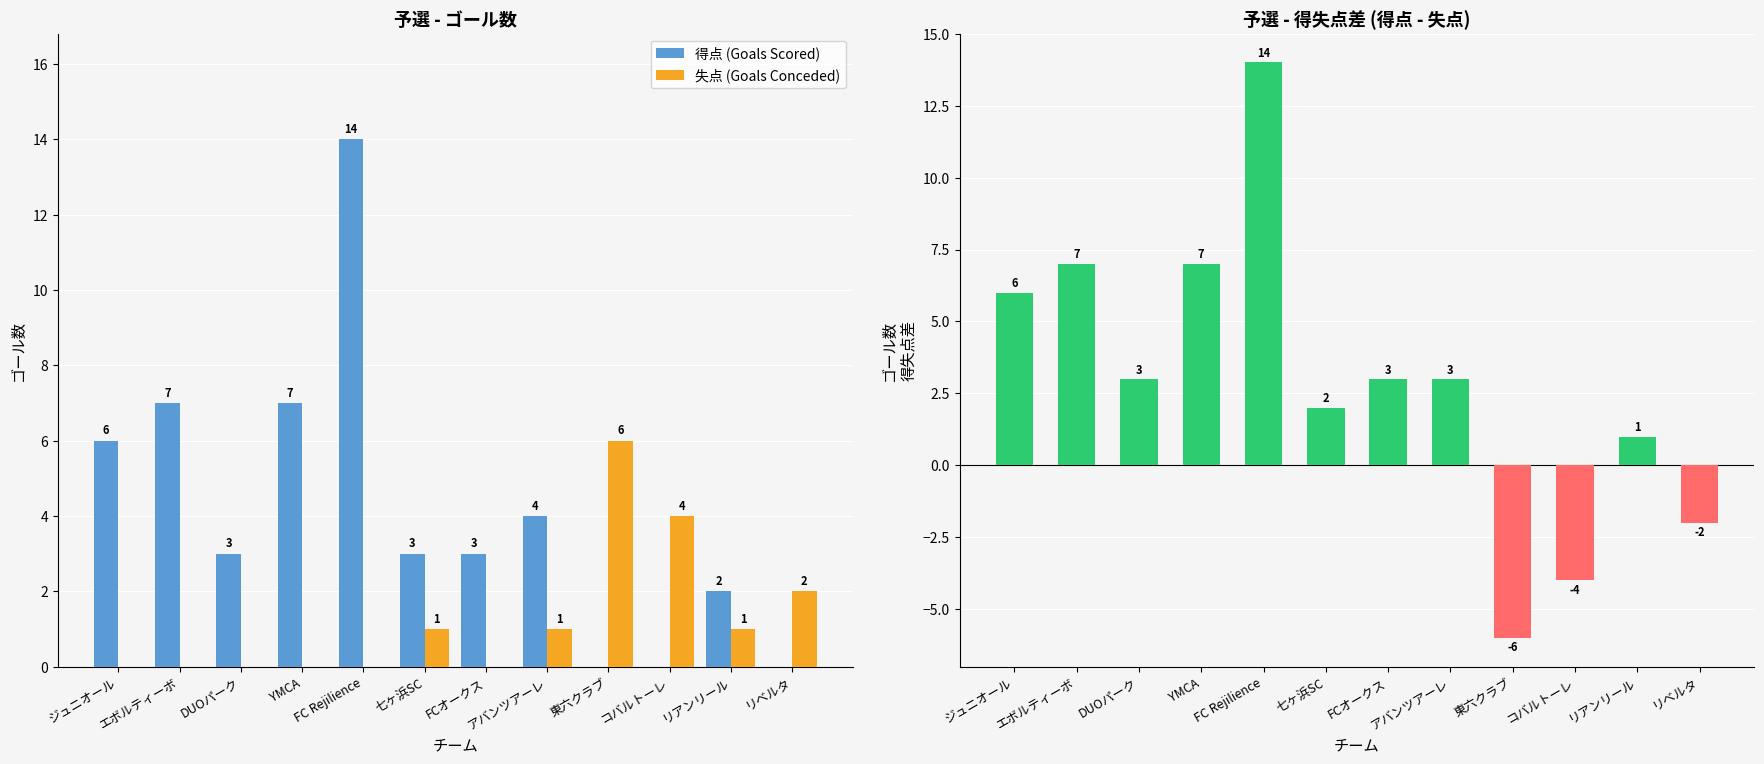

Rank the series by their maximum value, from highest to lowest.

得点 (Goals Scored), 得失点差 (Goal Difference), 失点 (Goals Conceded)